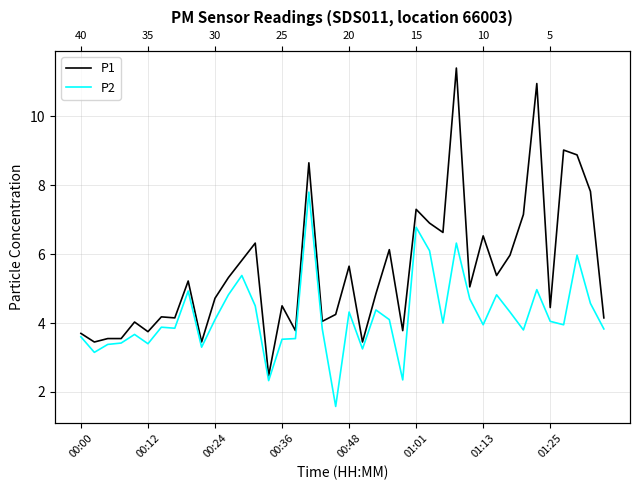

True or false: P1 and P2 intersect in this chart.

False